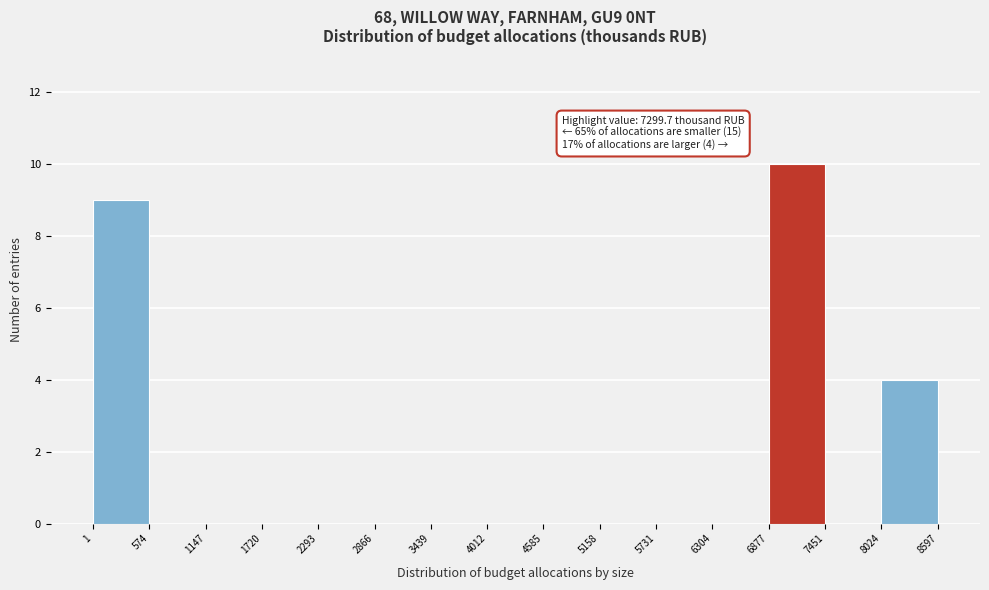

Over which range of the x-axis is the bar tallest?

6877 to 7451